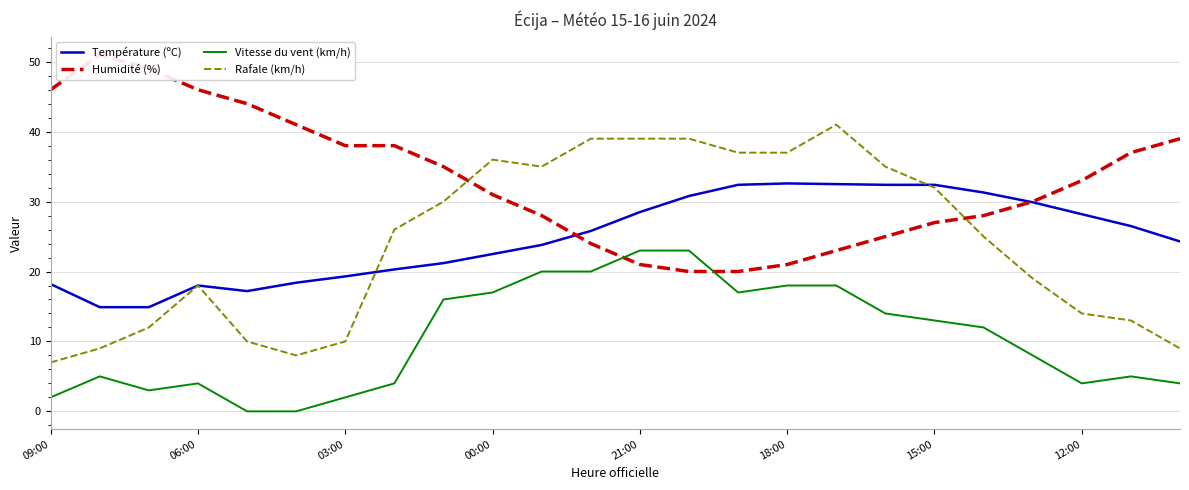

What is the approximate value of Rafale (km/h) at 23?

9.0